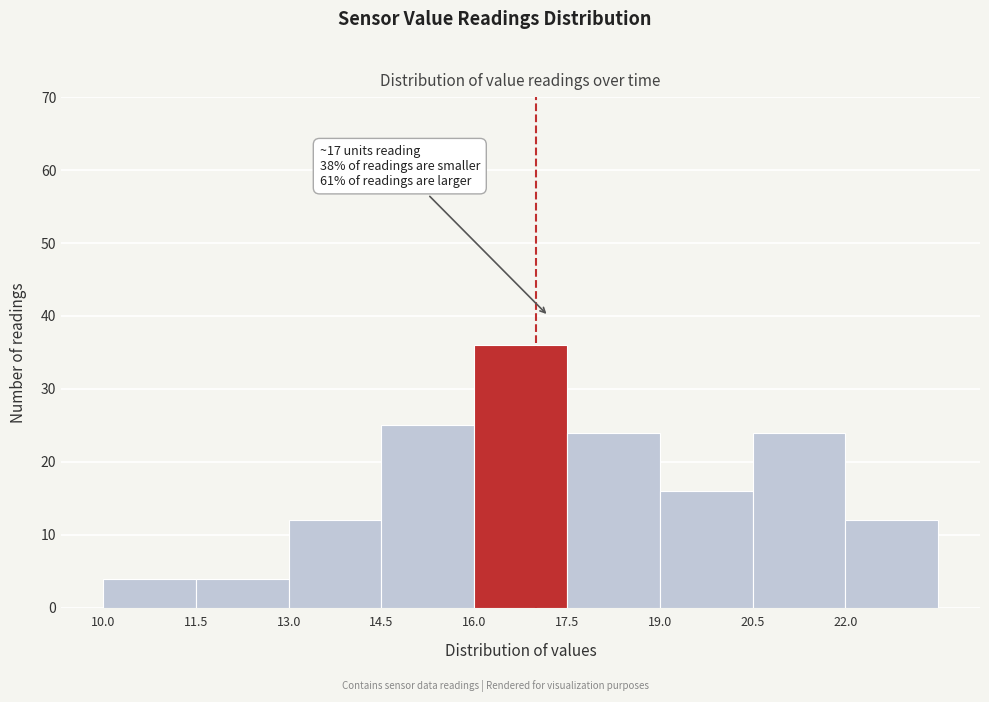

Which range on the x-axis has the tallest bar?

16.0 to 17.5